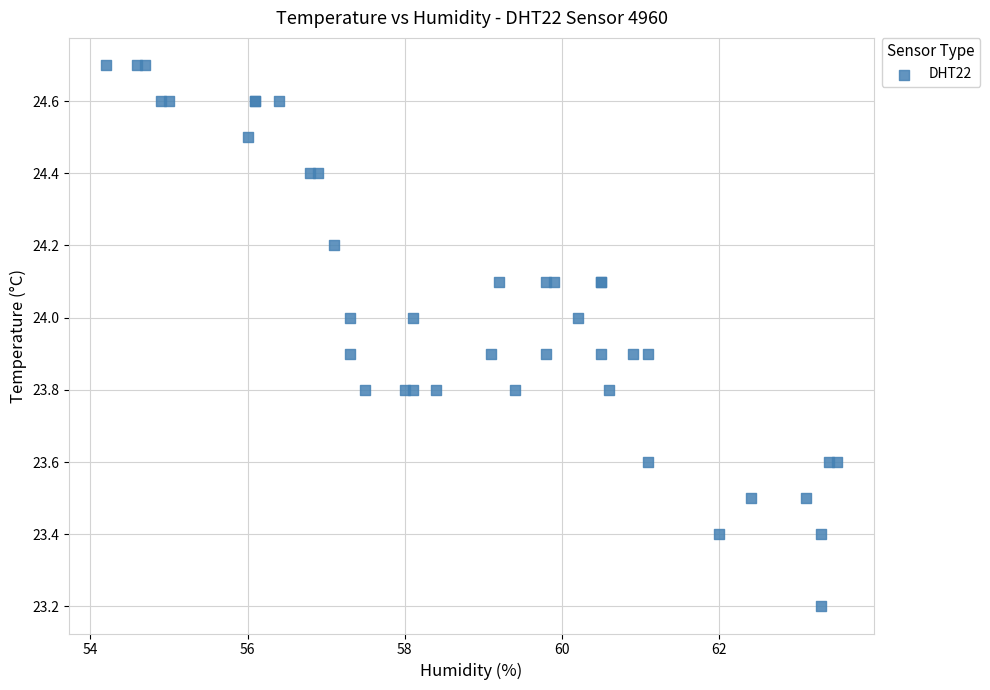

What Y value in the scatter plot is closest to 23?

23.2